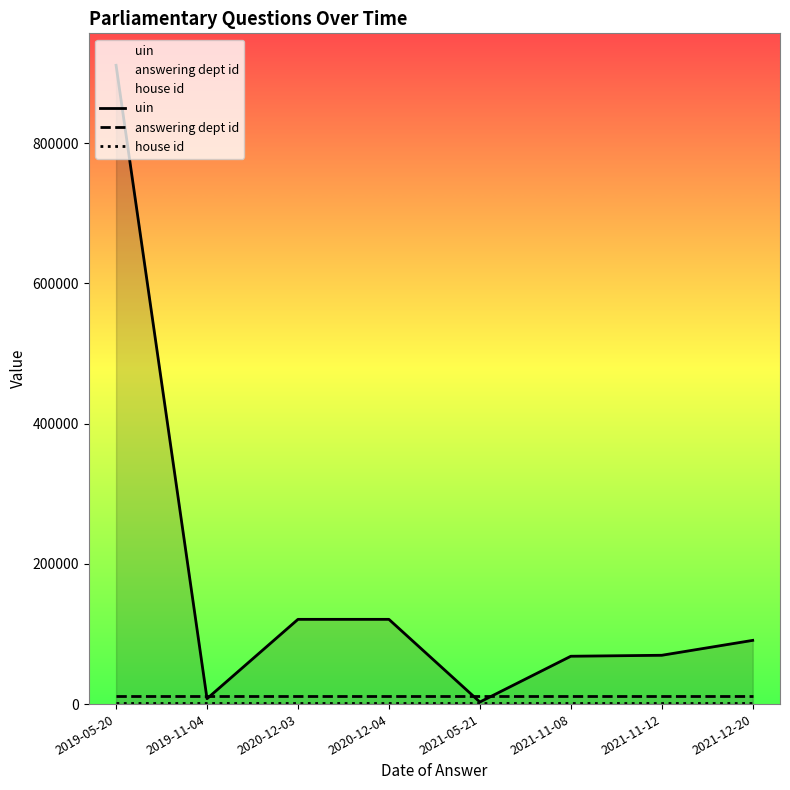

List the labels in order of uin value, smallest first.

2021-05-21, 2019-11-04, 2021-11-08, 2021-11-12, 2021-12-20, 2020-12-03, 2020-12-04, 2019-05-20